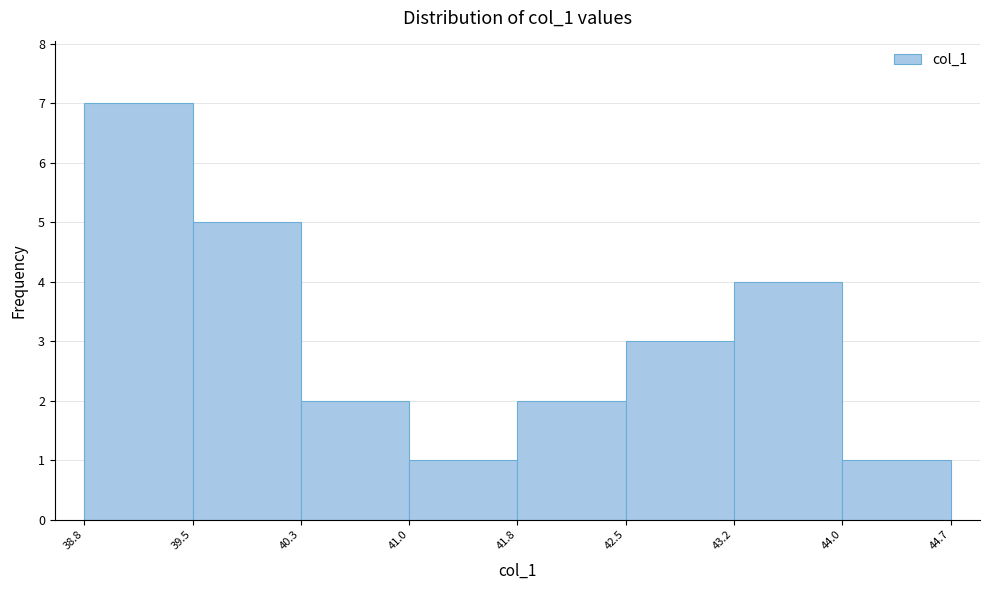

Which range on the x-axis has the tallest bar?

38.8 to 39.5